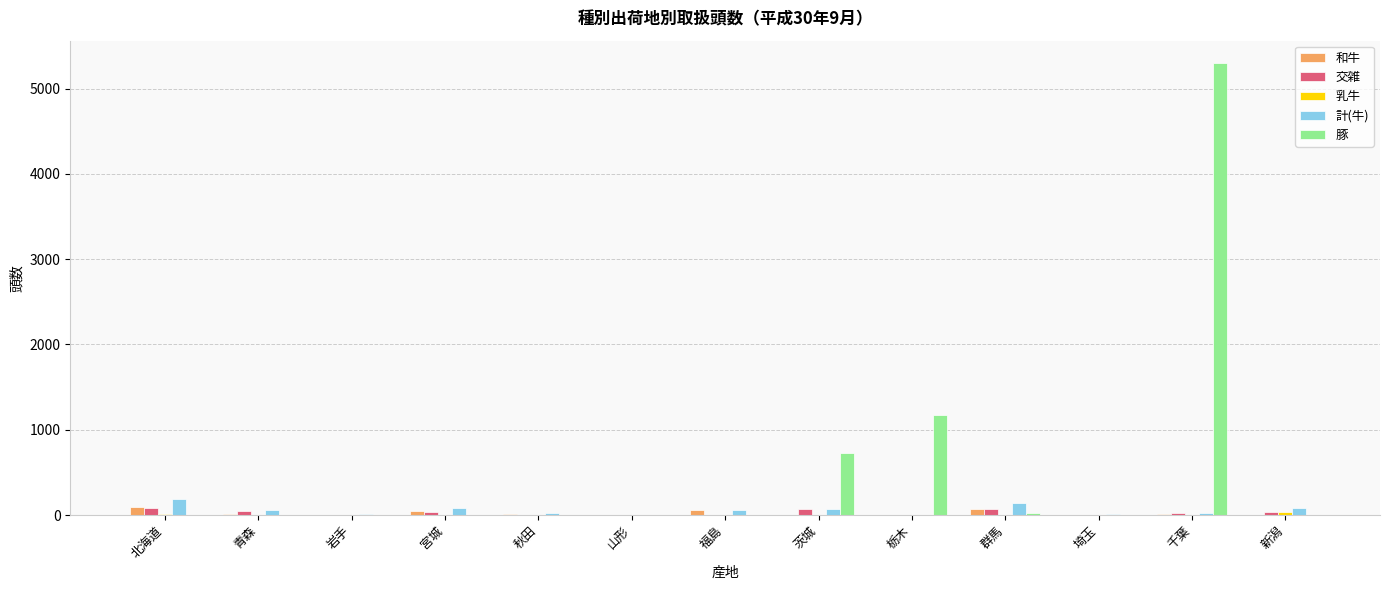

Which series has the widest spread of values?

豚